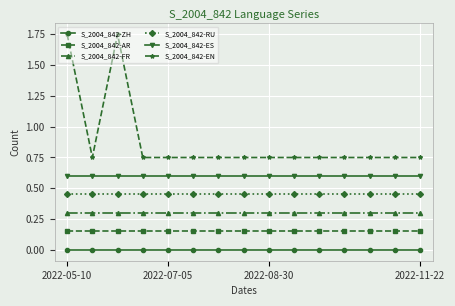

True or false: S_2004_842-RU and S_2004_842-AR intersect in this chart.

False